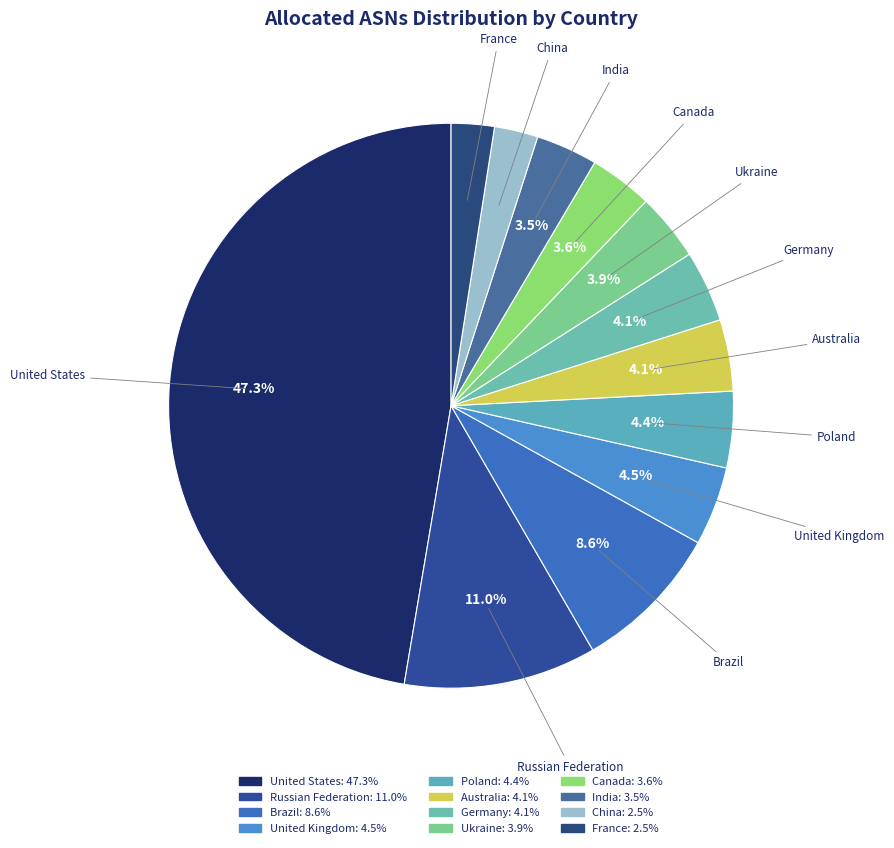

Rank the categories by value from highest to lowest.

United States, Russian Federation, Brazil, United Kingdom, Poland, Australia, Germany, Ukraine, Canada, India, China, France